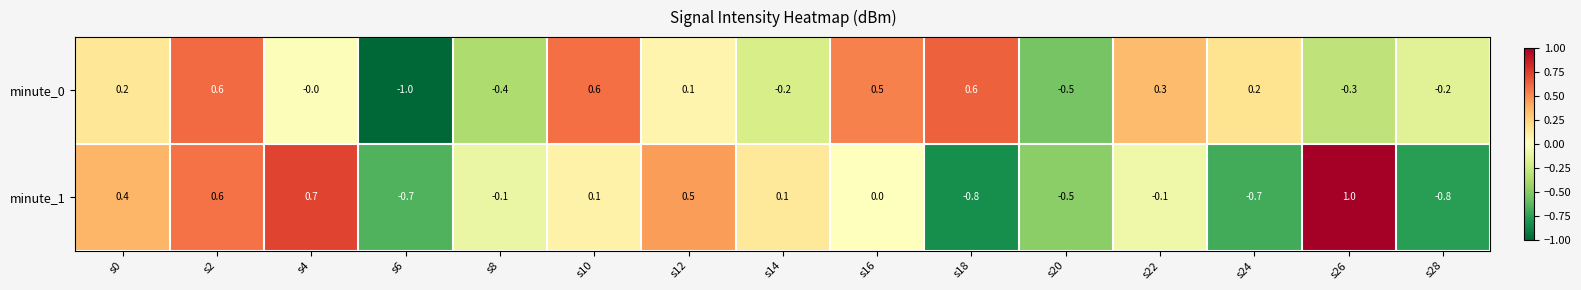

Where does the minute_0 series first go above 0?

s0